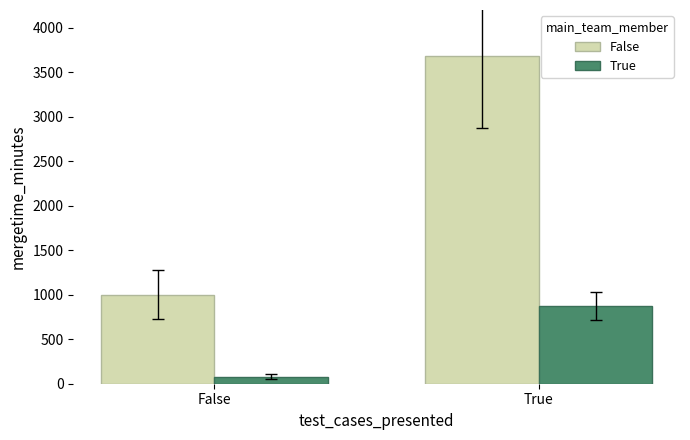

What is the sum of the True values at True and False?

950.0